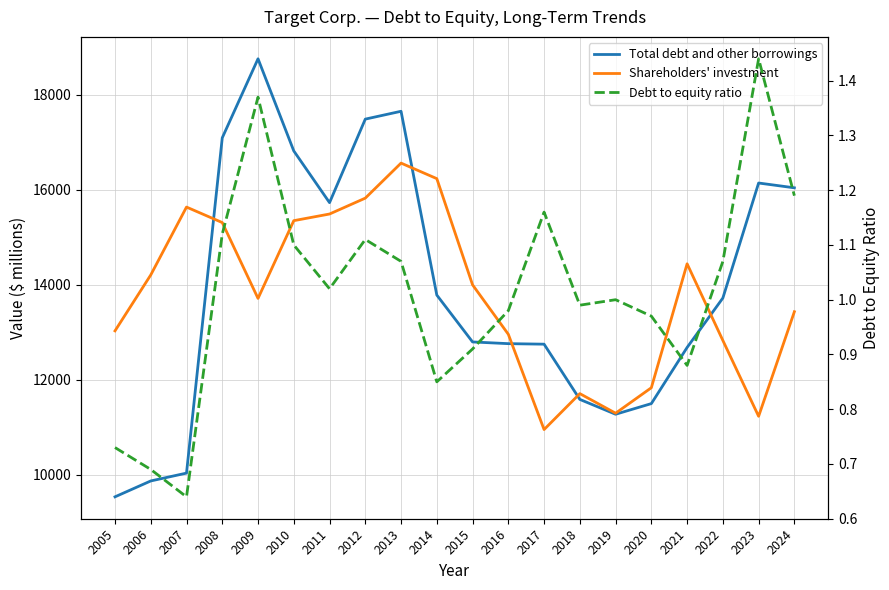

What is the sum of all Total debt and other borrowings values?

277985.0